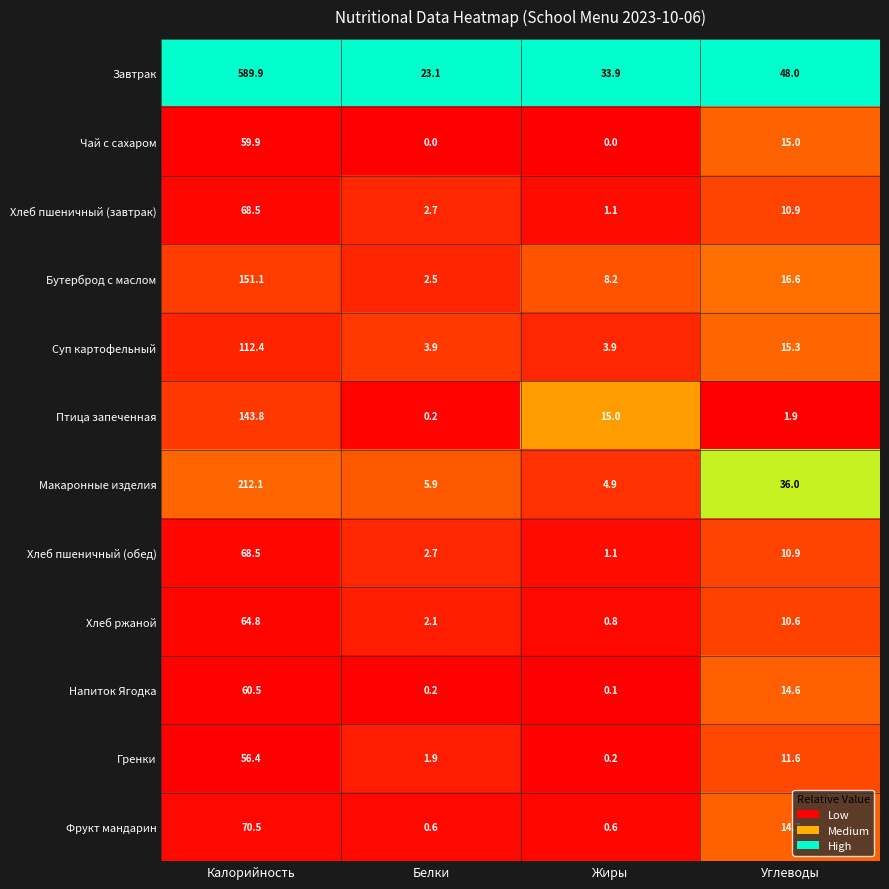

What is the spread (max minus min) of values at Калорийность?

533.5